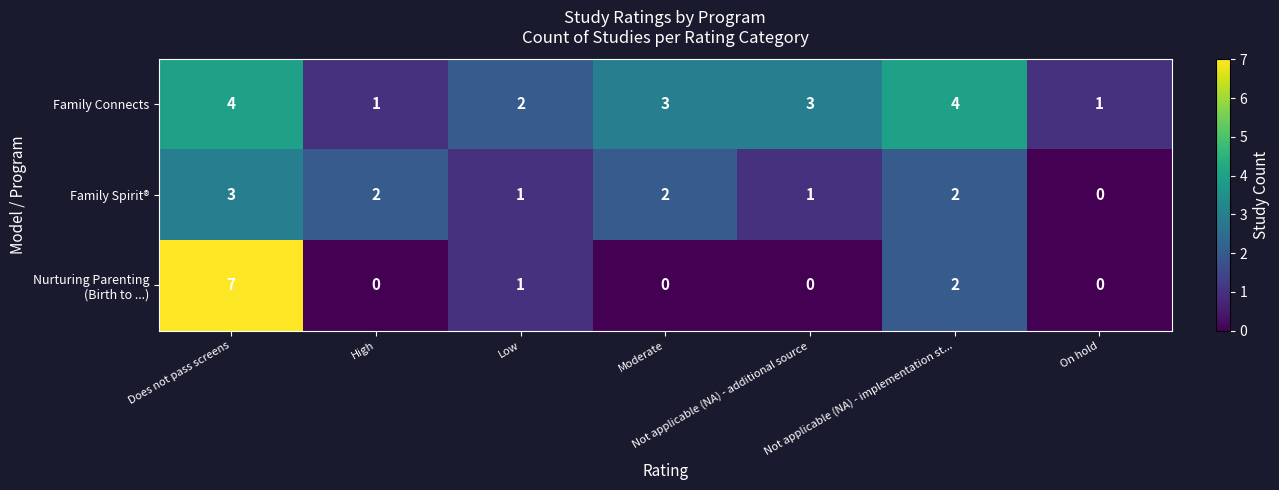

At which label does Family Connects first exceed 3?

Does not pass screens